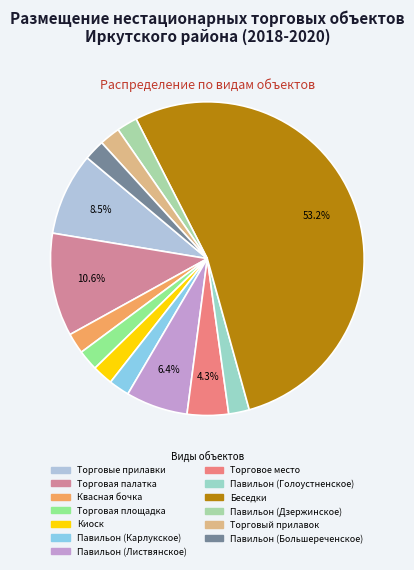

To the nearest percent, what portion does Киоск represent?

2%